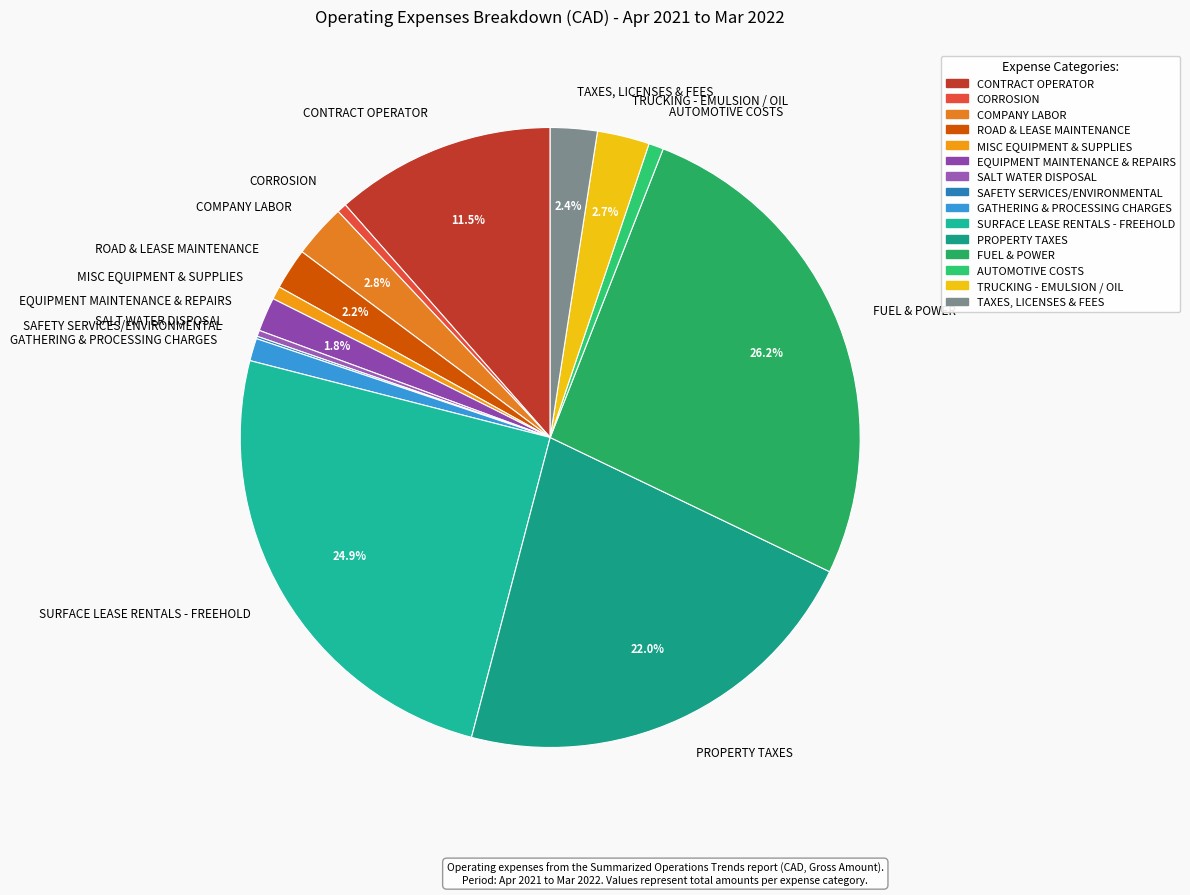

To the nearest percent, what is the combined percentage of FUEL & POWER and TAXES, LICENSES & FEES?

29%